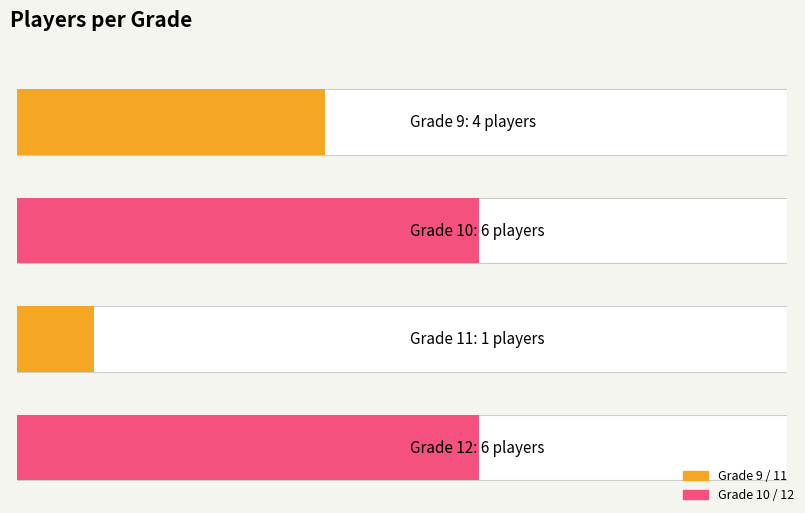

What is the sum of all values?

17